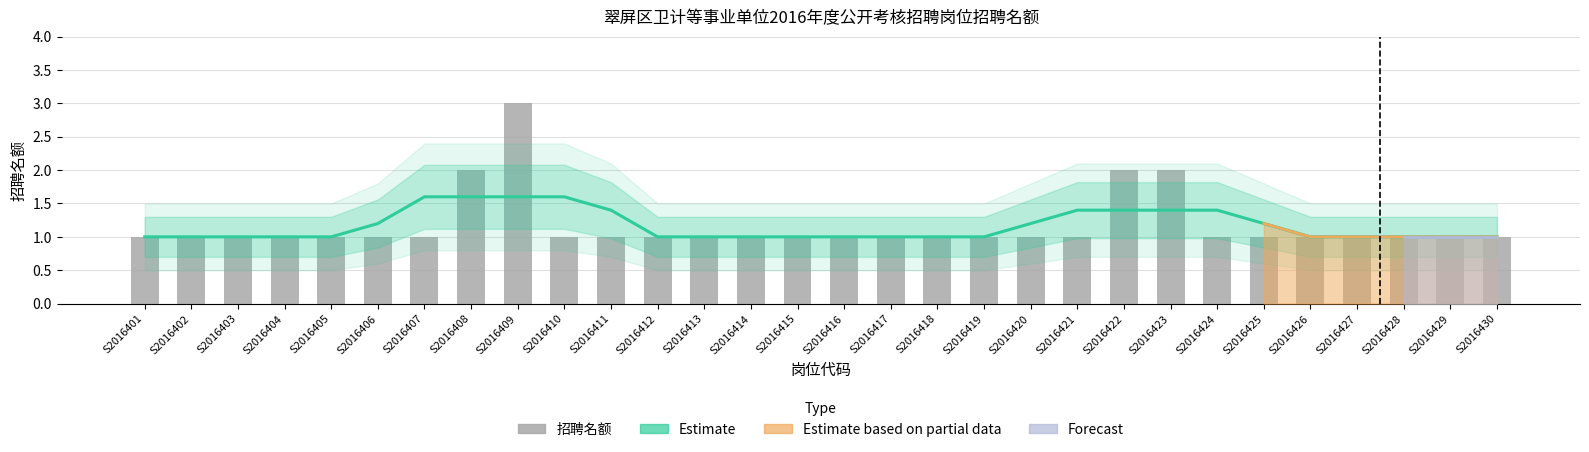

Which label corresponds to the largest value in the chart?

S2016409